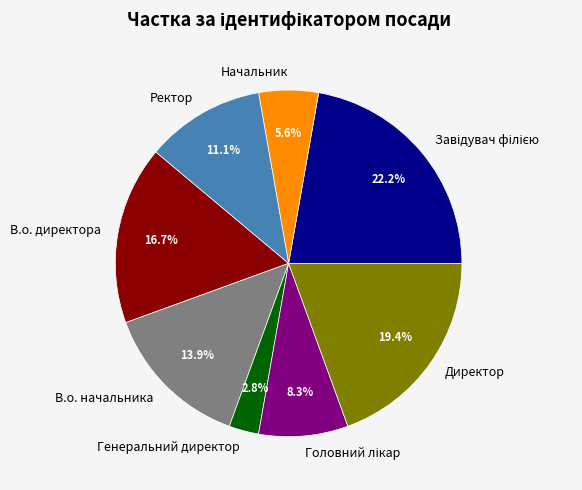

Do Ректор and Начальник together represent more than half of the pie?

No